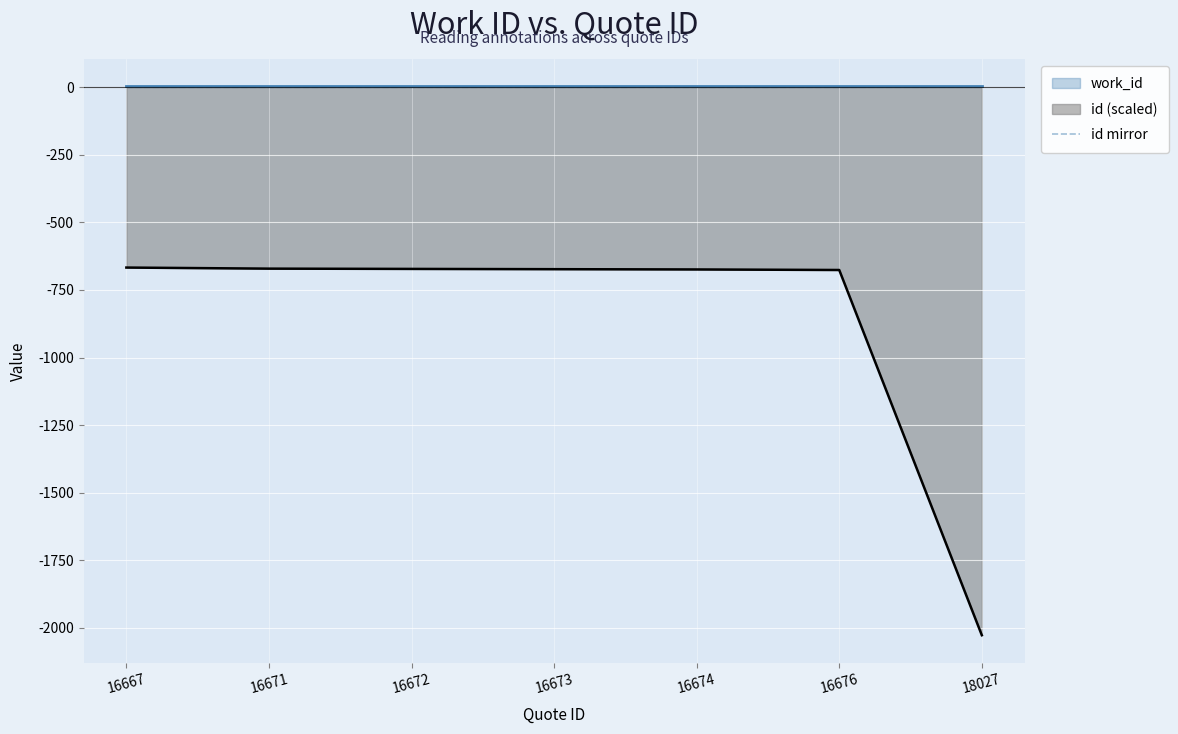

Rank the categories by value from lowest to highest.

16667, 16671, 16672, 16673, 16674, 16676, 18027